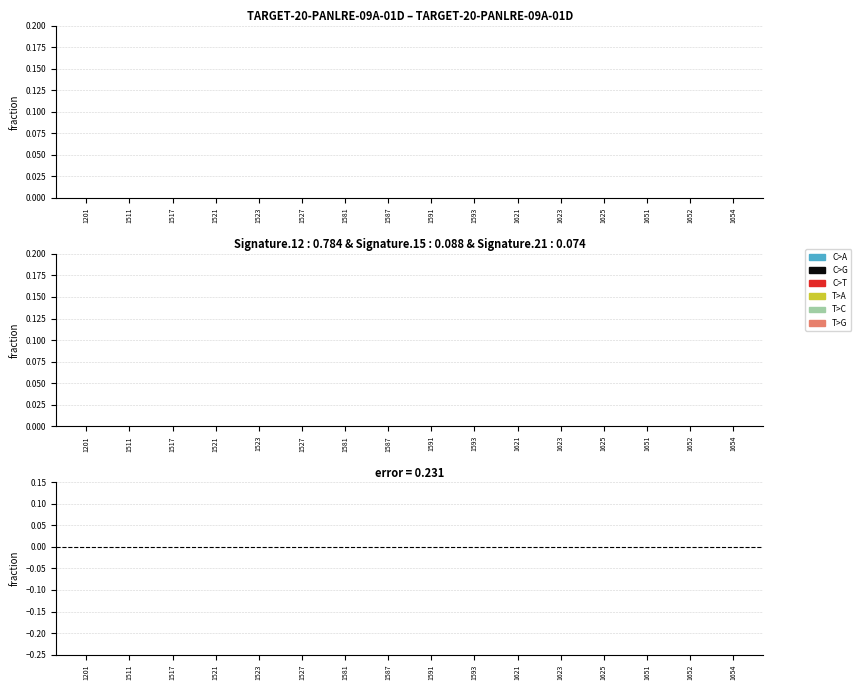

How many categories are shown in the chart?

16